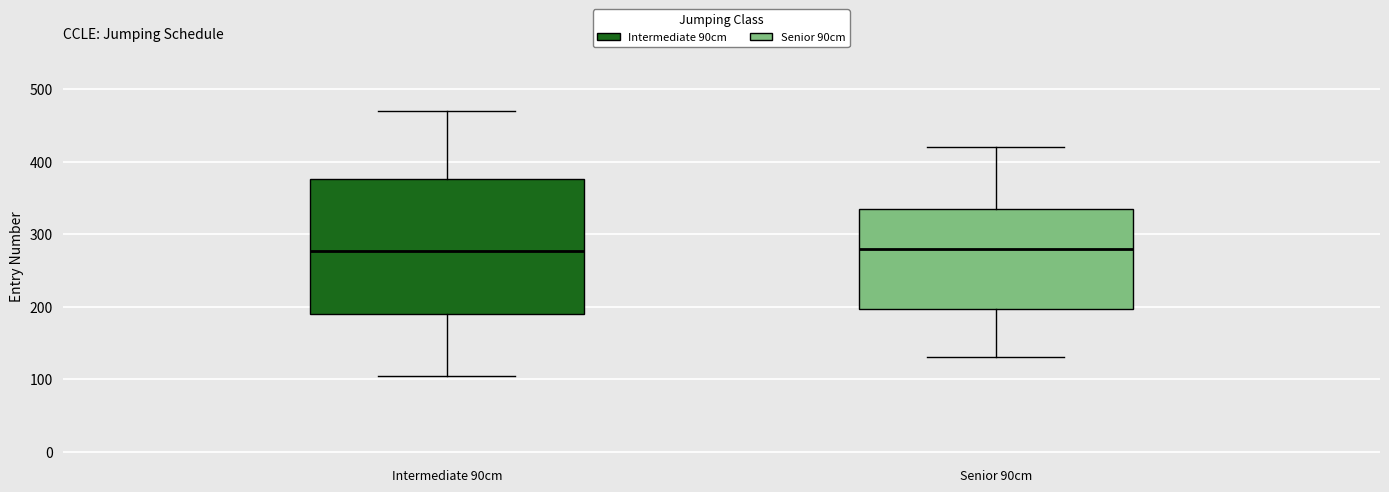

Which box is the tallest, from its lower edge to its upper edge?

Intermediate 90cm